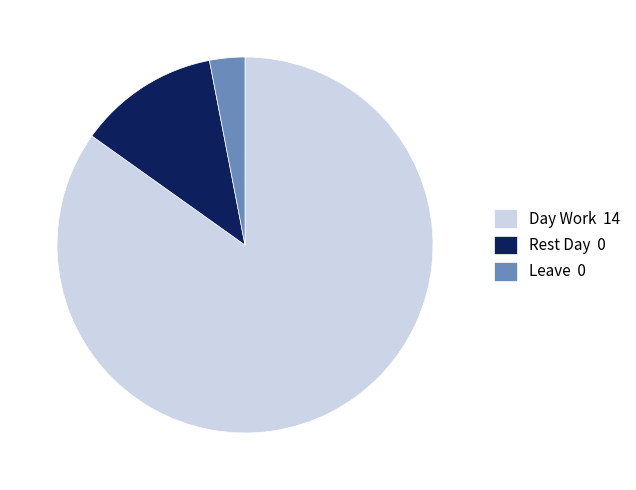

True or false: Day Work 14 accounts for 85% of the total.

True